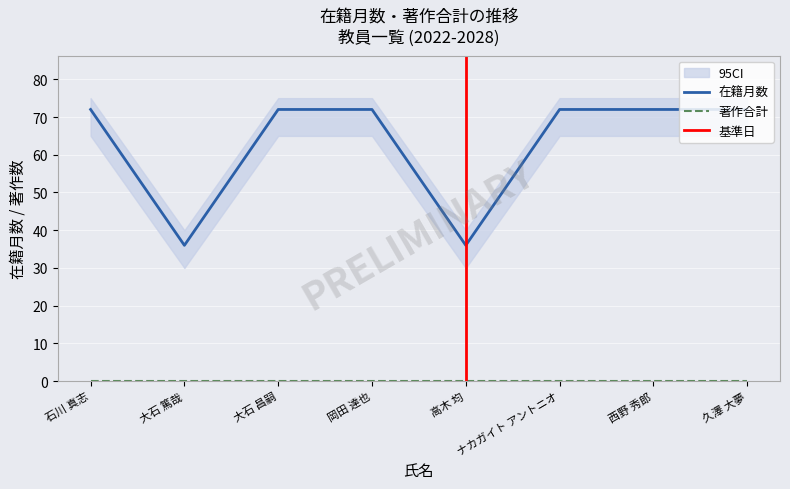

Where is 著作合計(欧文) nearest to the value 0?

石川 真志